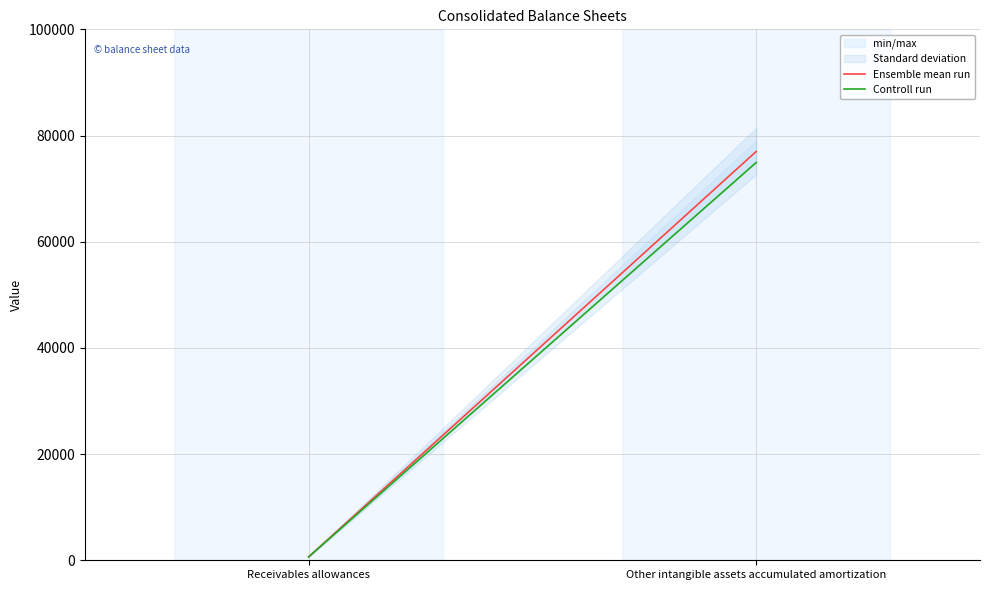

Count the Controll run values in the range 632 to 74922.

2